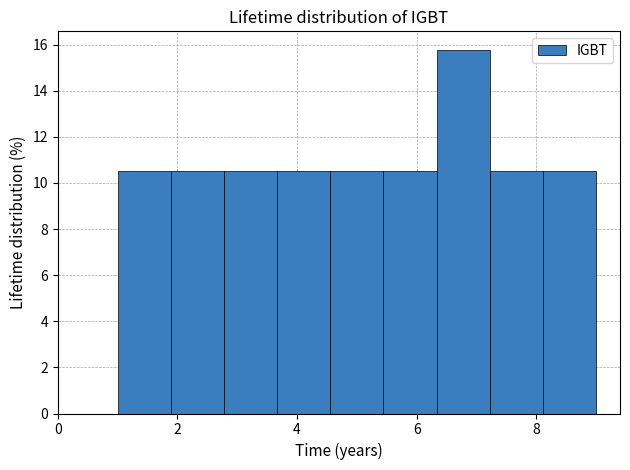

Reading left to right, list every bar in this chart as the range it spans on the x-axis followed by its height. Neither the bar edges nor the heights are printed on the chart, so give them approximately, as read against the axes.

1.0 to 1.8: 10.6
1.8 to 2.8: 10.6
2.8 to 3.6: 10.6
3.6 to 4.6: 10.6
4.6 to 5.4: 10.6
5.4 to 6.4: 10.6
6.4 to 7.2: 15.8
7.2 to 8.2: 10.6
8.2 to 9.0: 10.6